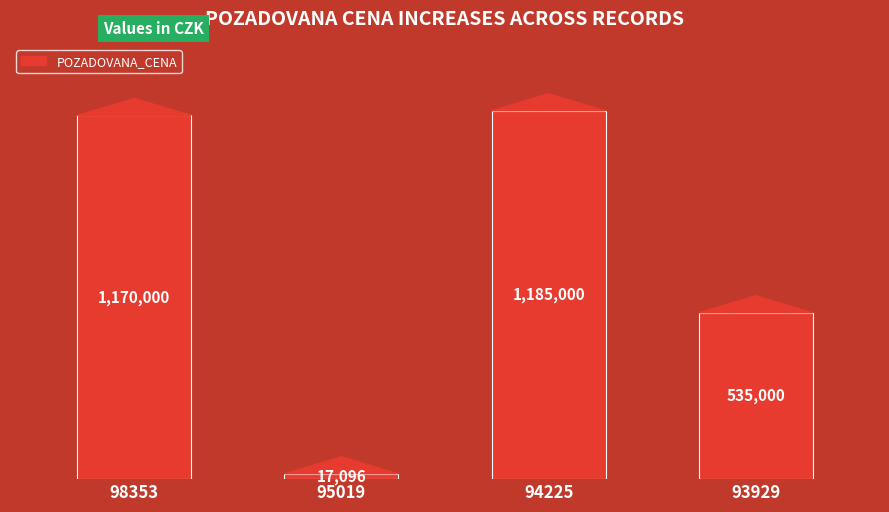

What is the sum of the values at 93929 and 98353?

1705000